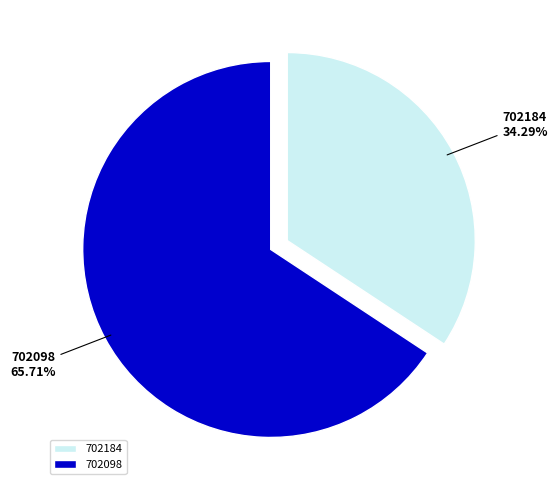

The 702184 slice represents 49% of the pie. True or false?

False